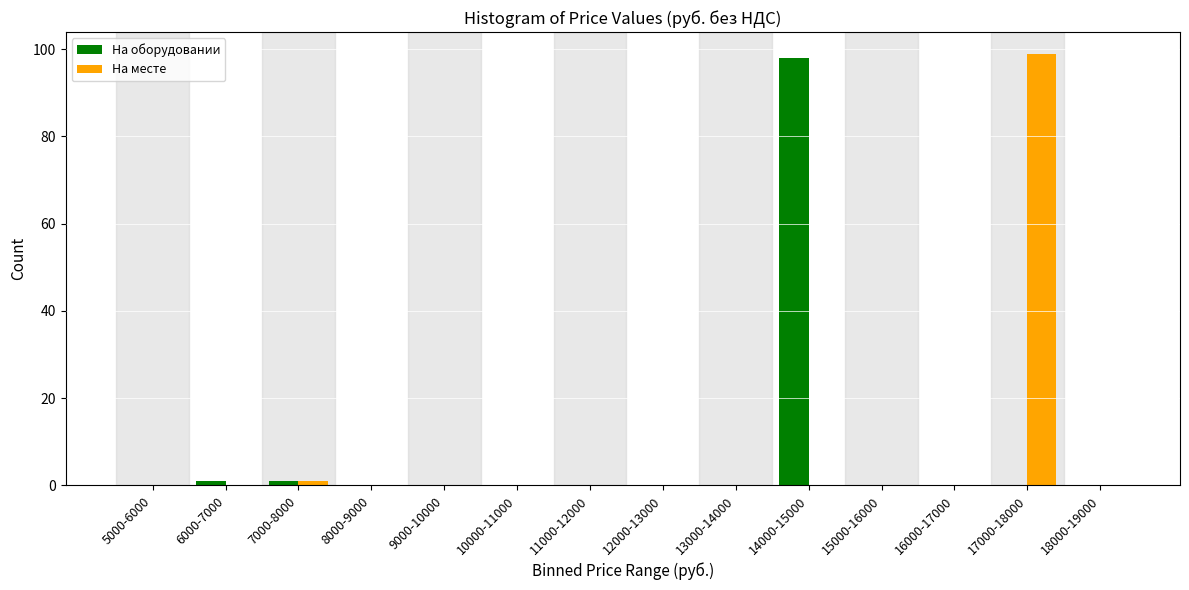

Reading left to right, transcribe all the data shown in this chart.

На оборудовании: 5000-6000=0	6000-7000=1	7000-8000=1	8000-9000=0	9000-10000=0	10000-11000=0	11000-12000=0	12000-13000=0	13000-14000=0	14000-15000=98	15000-16000=0	16000-17000=0	17000-18000=0	18000-19000=0
На месте: 5000-6000=0	6000-7000=0	7000-8000=1	8000-9000=0	9000-10000=0	10000-11000=0	11000-12000=0	12000-13000=0	13000-14000=0	14000-15000=0	15000-16000=0	16000-17000=0	17000-18000=99	18000-19000=0